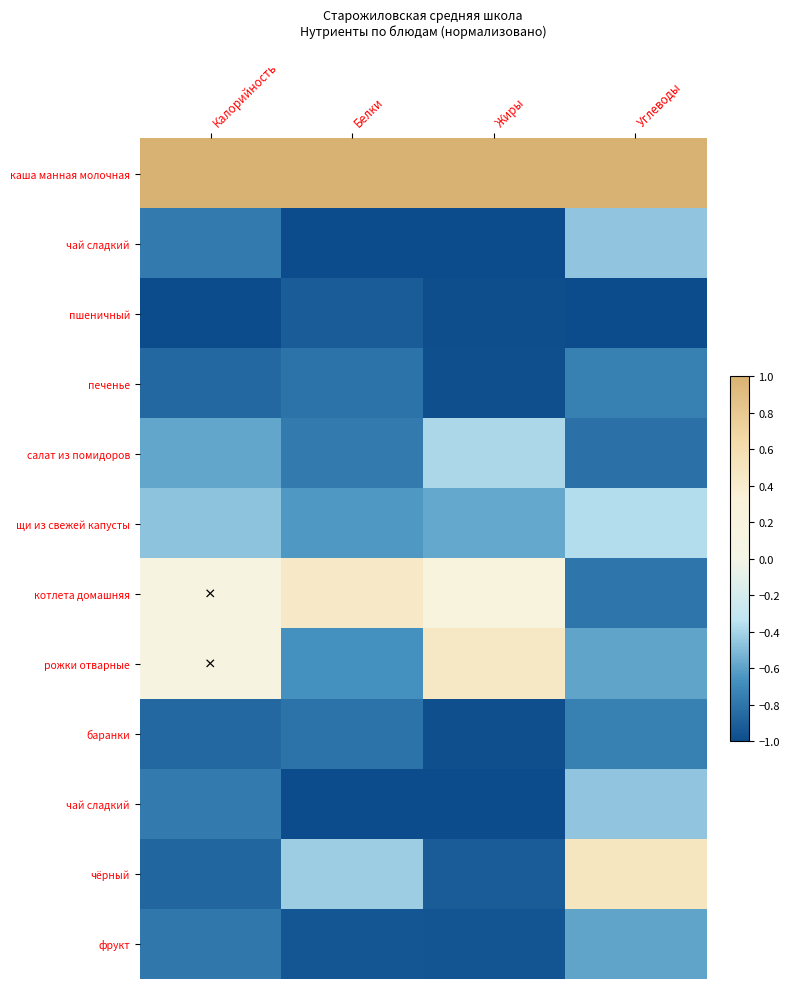

Which category has the lowest value across all series?

Белки